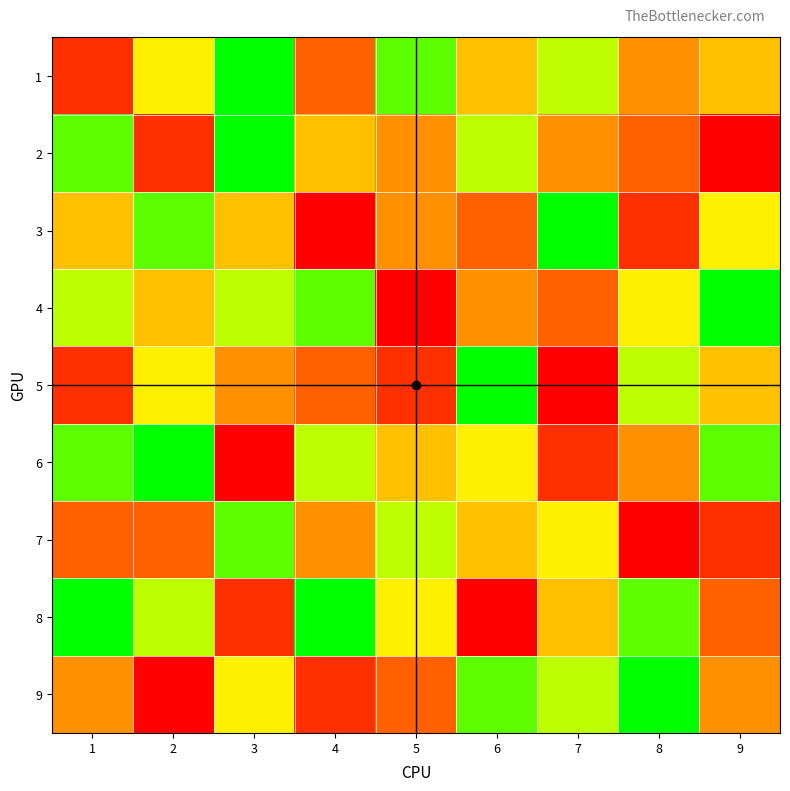

Reading left to right, extract all data points from this chart.

1: 1=2	2=6	3=9	4=3	5=8	6=5	7=7	8=4	9=5
2: 1=8	2=2	3=9	4=5	5=4	6=7	7=4	8=3	9=1
3: 1=5	2=8	3=5	4=1	5=4	6=3	7=9	8=2	9=6
4: 1=7	2=5	3=7	4=8	5=1	6=4	7=3	8=6	9=9
5: 1=2	2=6	3=4	4=3	5=2	6=9	7=1	8=7	9=5
6: 1=8	2=9	3=1	4=7	5=5	6=6	7=2	8=4	9=8
7: 1=3	2=3	3=8	4=4	5=7	6=5	7=6	8=1	9=2
8: 1=9	2=7	3=2	4=9	5=6	6=1	7=5	8=8	9=3
9: 1=4	2=1	3=6	4=2	5=3	6=8	7=7	8=9	9=4